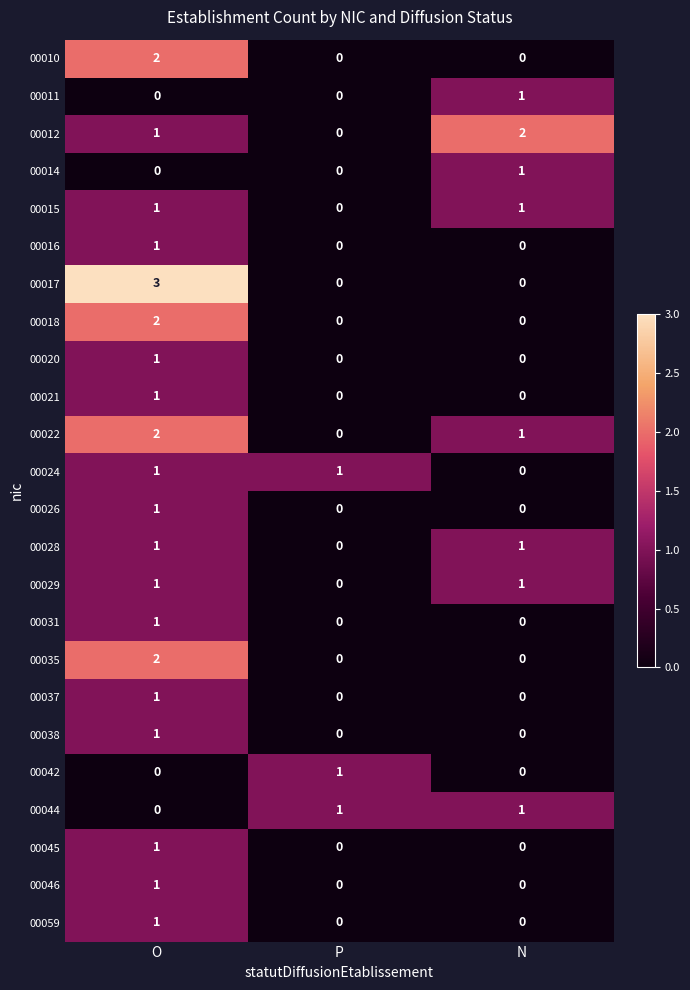

How many distinct data groups are displayed?

24